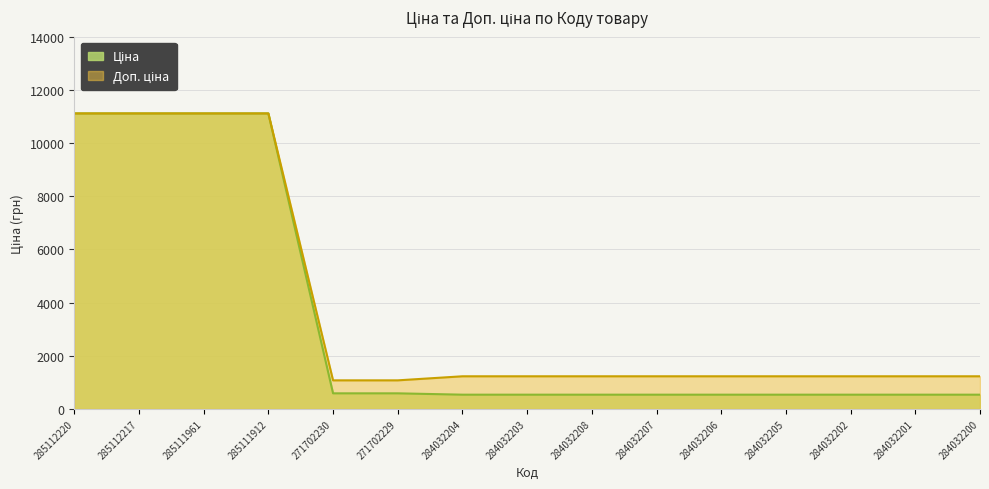

Which series has the widest spread of values?

Ціна